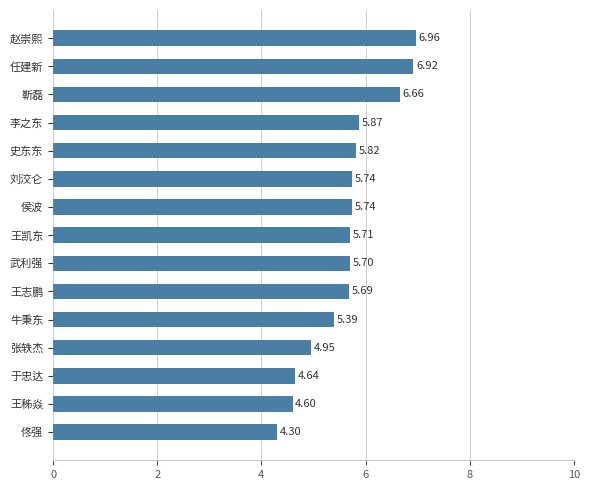

What is the ratio of the value at 牛秉东 to the value at 靳磊?

0.8